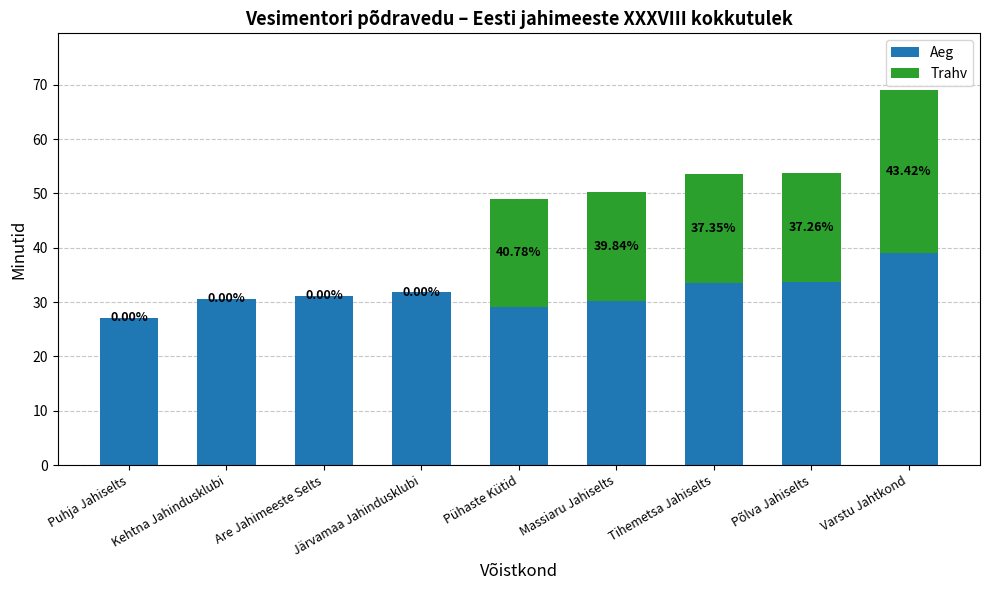

What are all the series names shown in the legend?

Aeg, Trahv